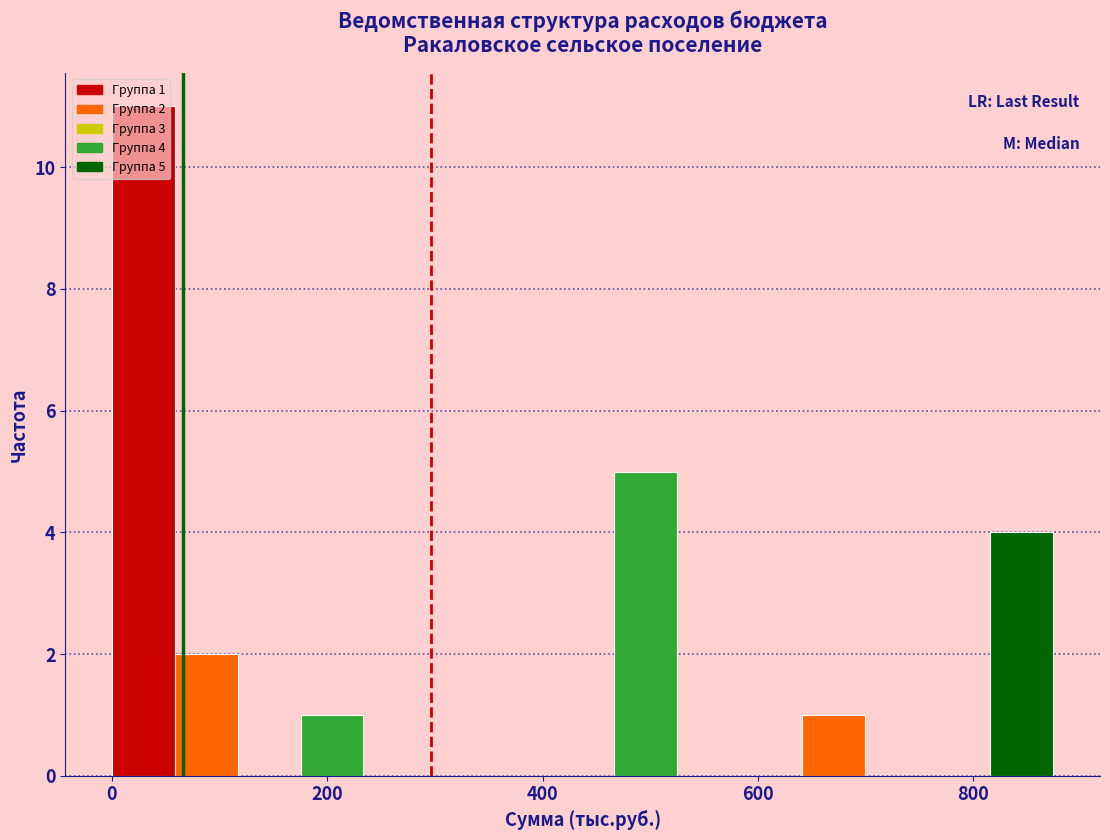

Read against the x-axis, roughly where is the centre of the tallest bar?

20